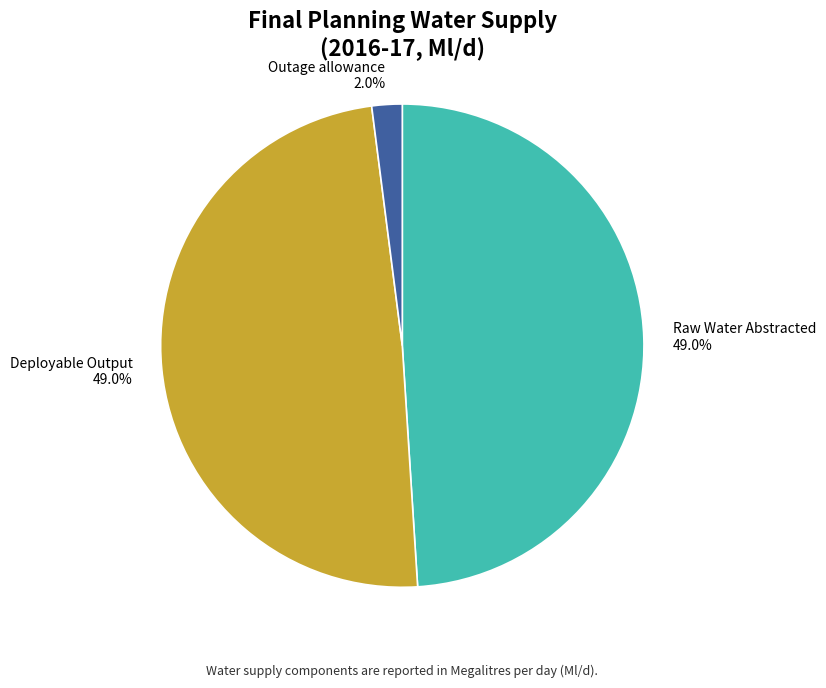

What is the ratio of the value at Raw Water Abstracted to the value at Deployable Output?

1.0